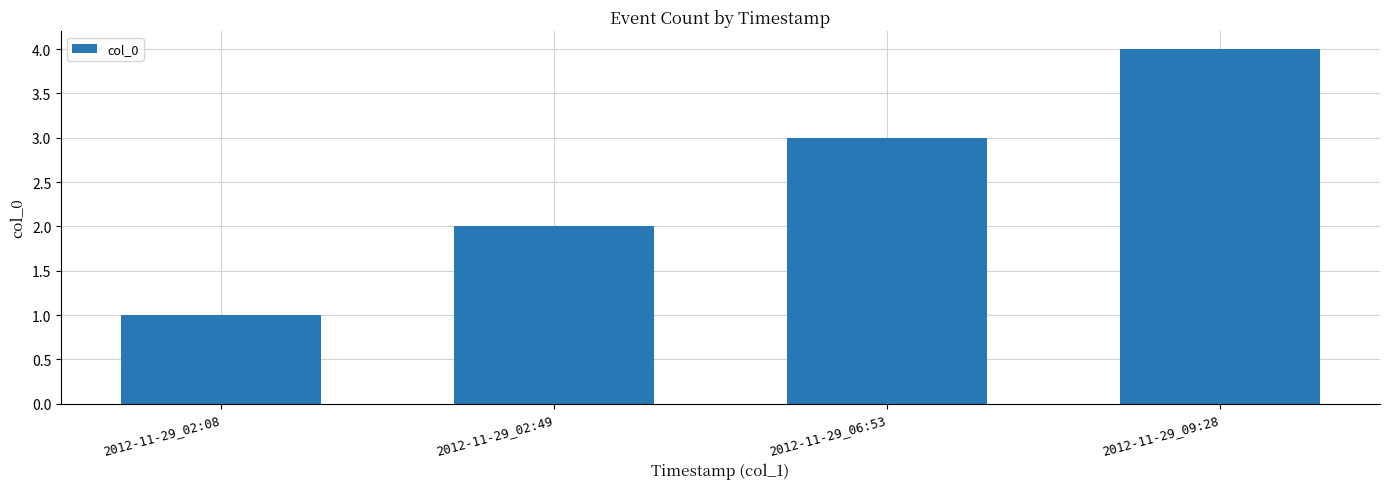

Approximately how many times larger is the value at 2012-11-29_09:28 compared to 2012-11-29_02:08?

4.0